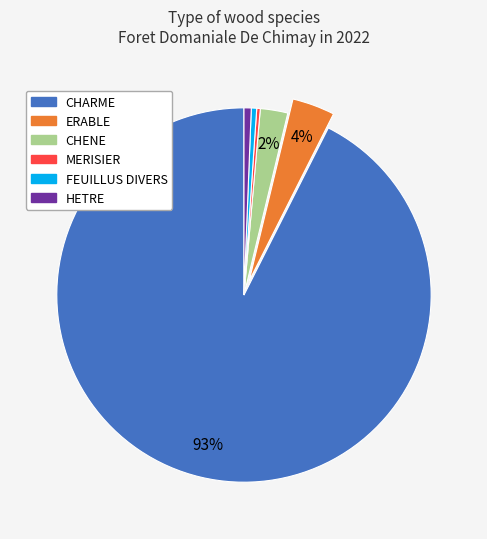

To the nearest percent, what is the average slice percentage?

17%